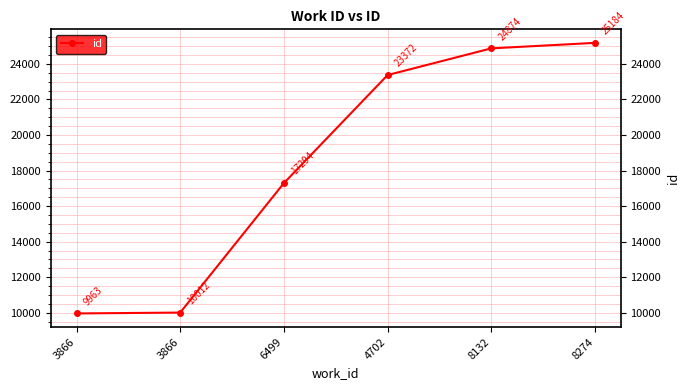

How many categories are shown in the chart?

6